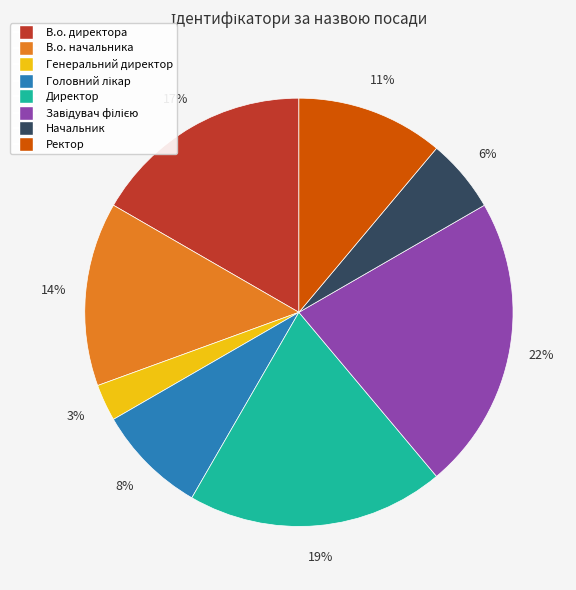

True or false: Генеральний директор accounts for 3% of the total.

True